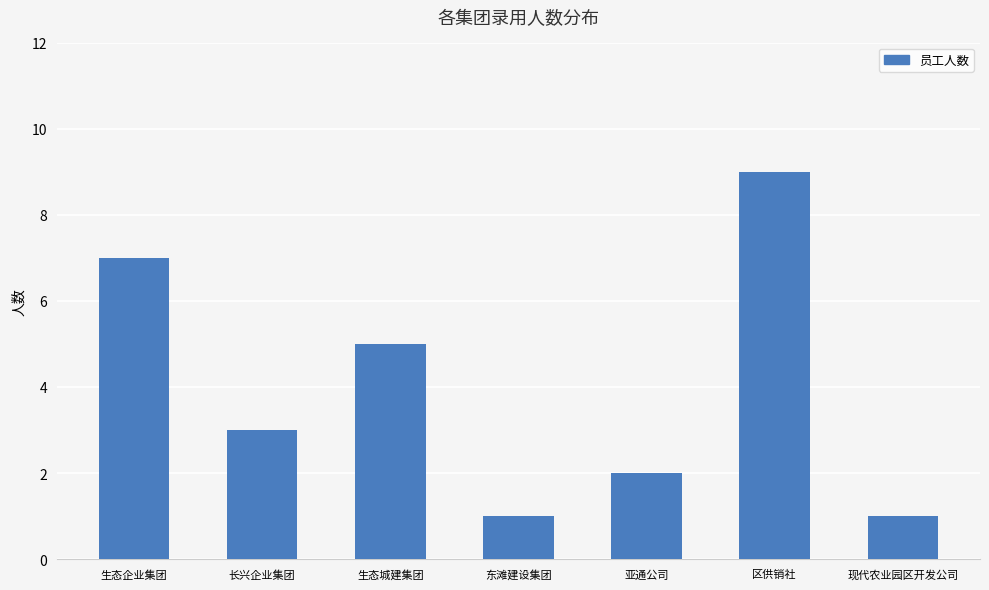

What value does the data have at 东滩建设集团?

1